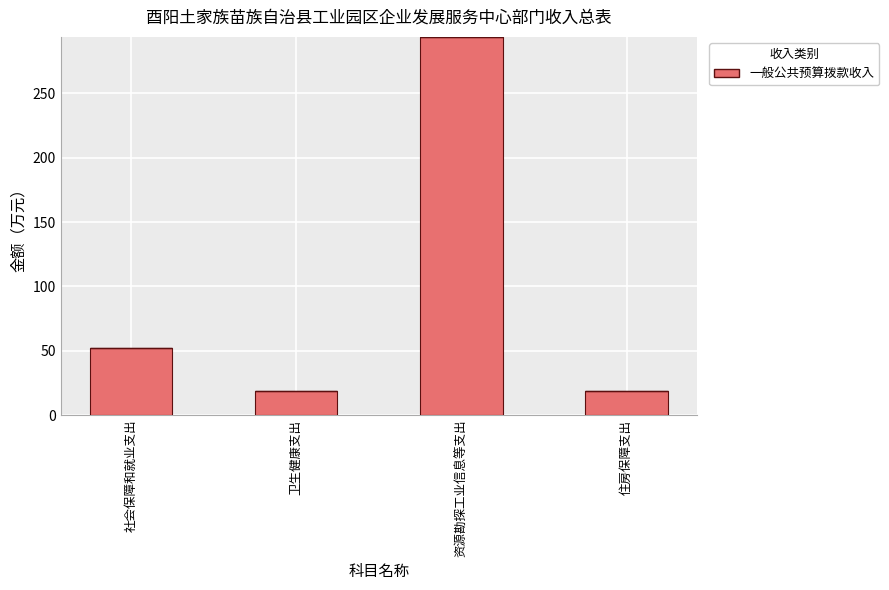

Does the chart contain stacked bars?

No